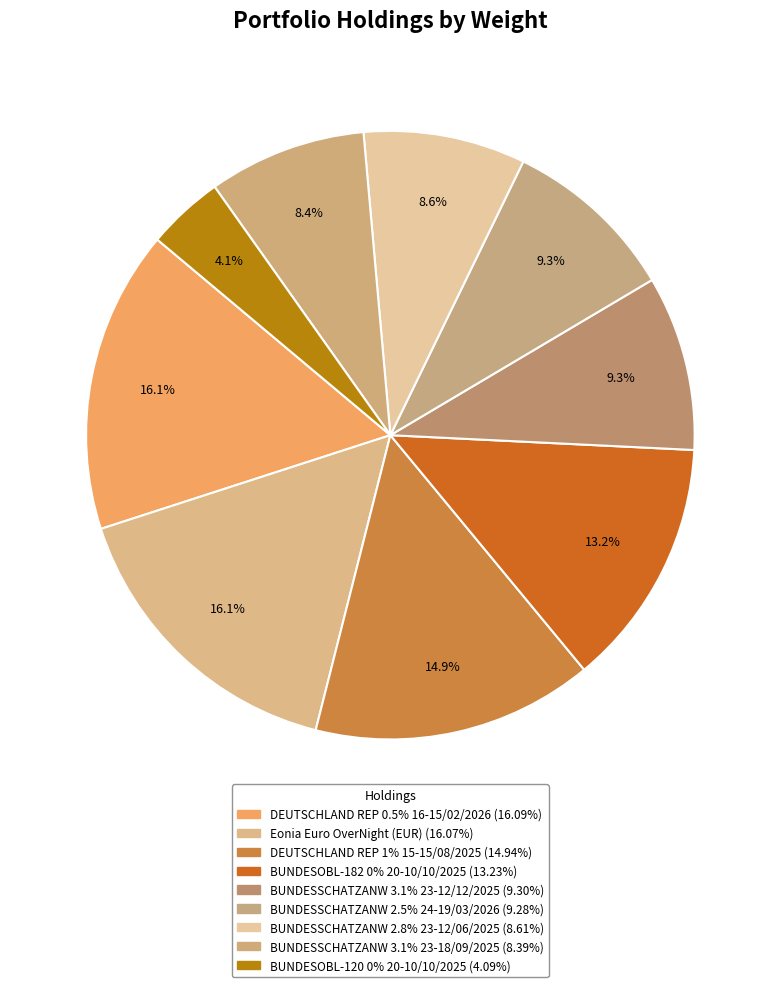

Which has a higher value, BUNDESSCHATZANW 3.1% 23-18/09/2025 or BUNDESSCHATZANW 2.5% 24-19/03/2026?

BUNDESSCHATZANW 2.5% 24-19/03/2026